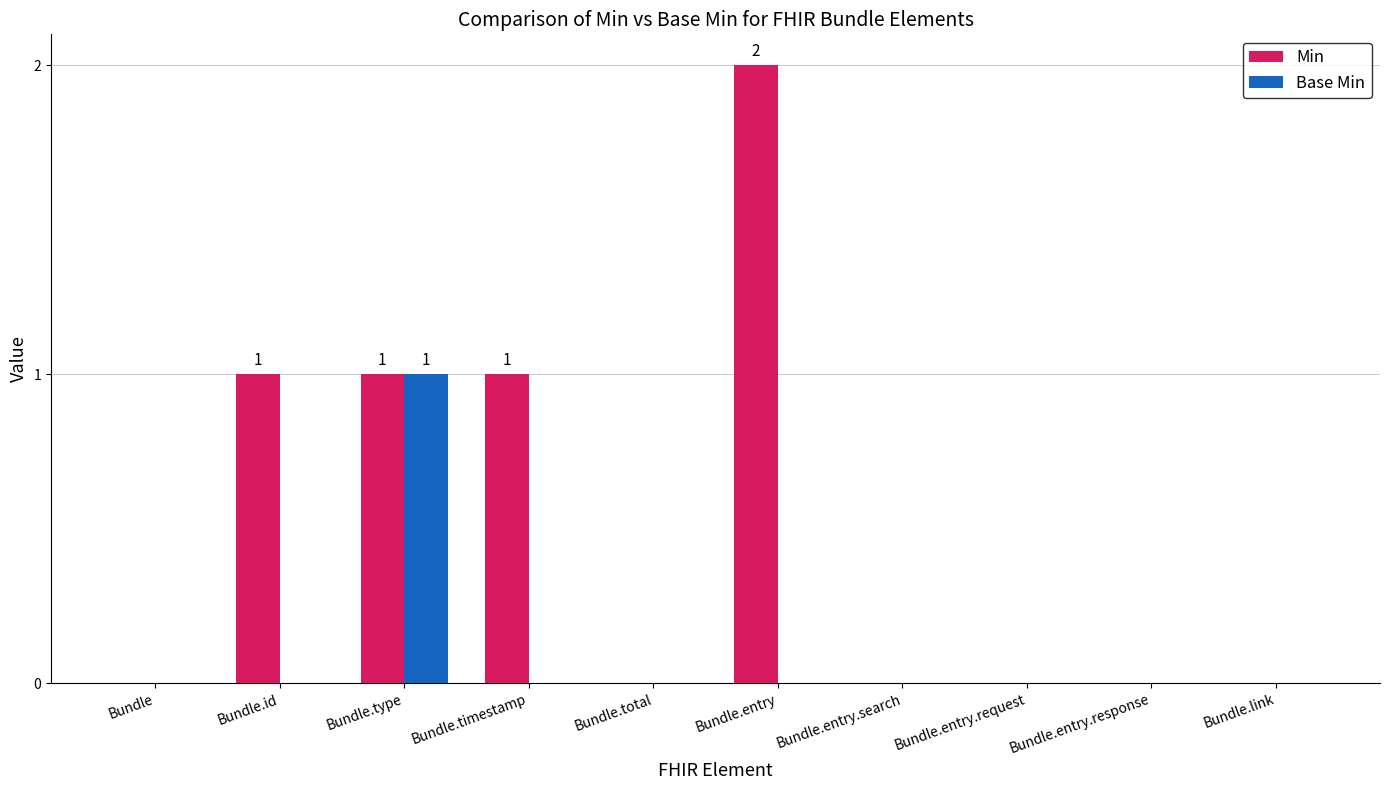

How many Base Min values are between 0 and 1?

10